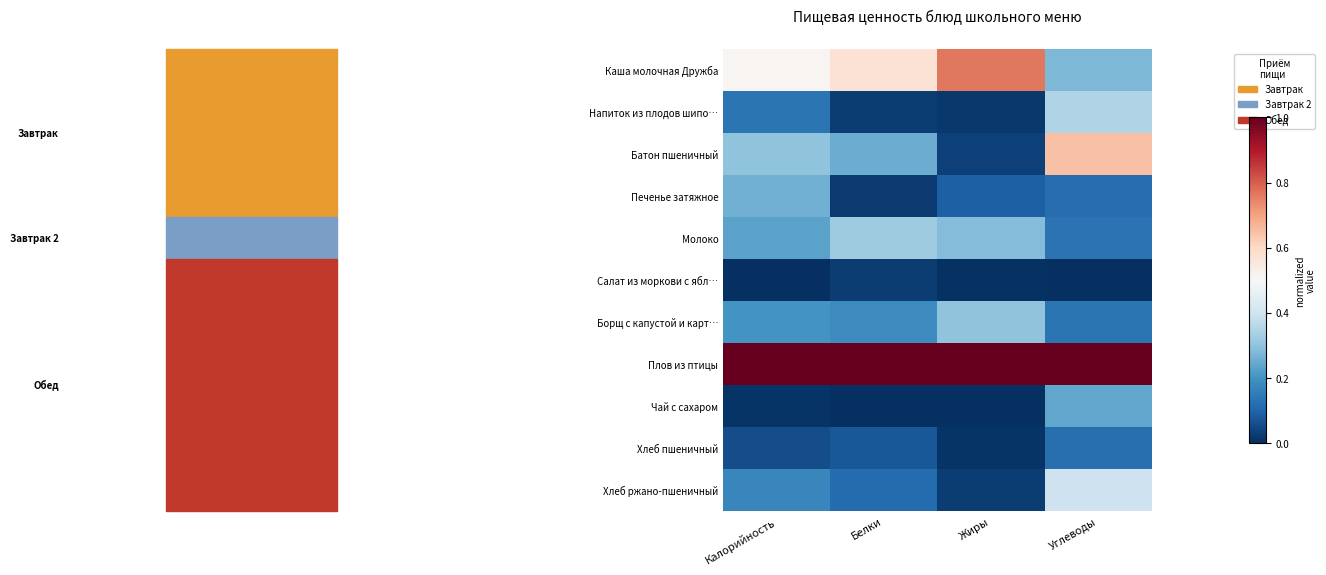

What is the total value across all series at Белки?

2.6